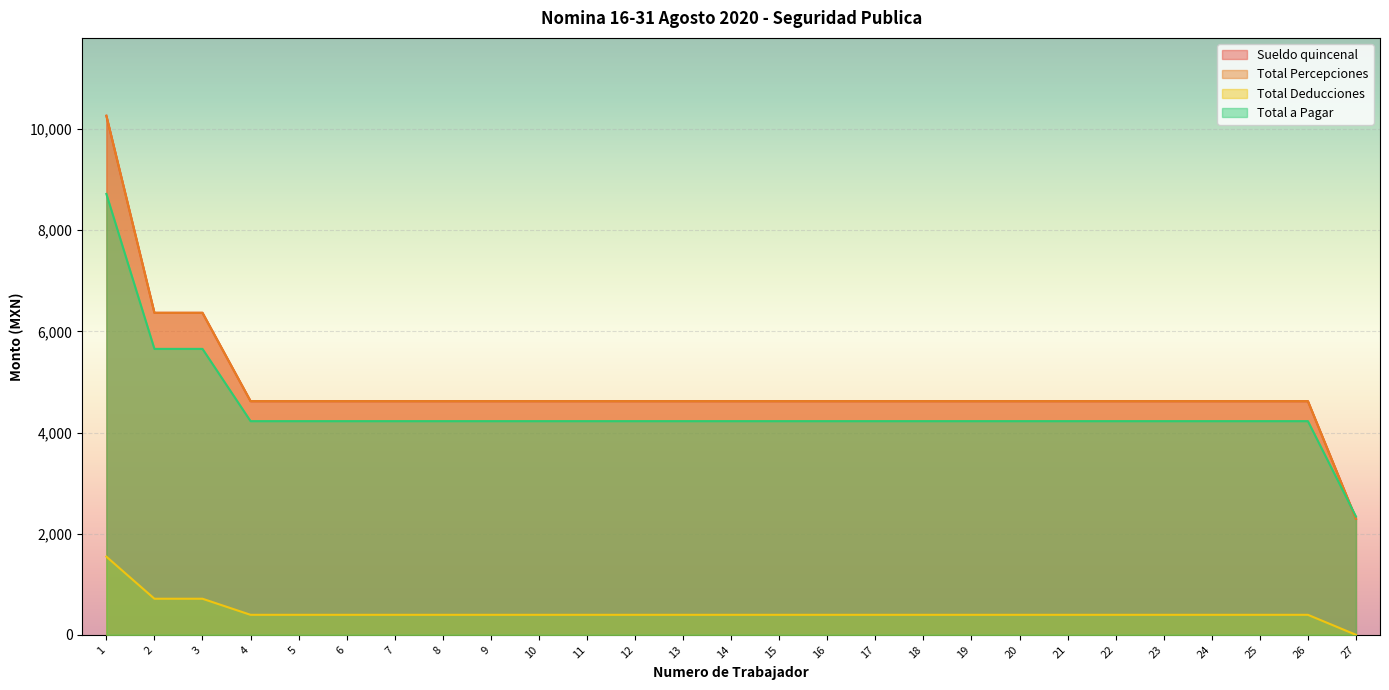

True or false: Total Percepciones has more than 1 interior local peaks.

False